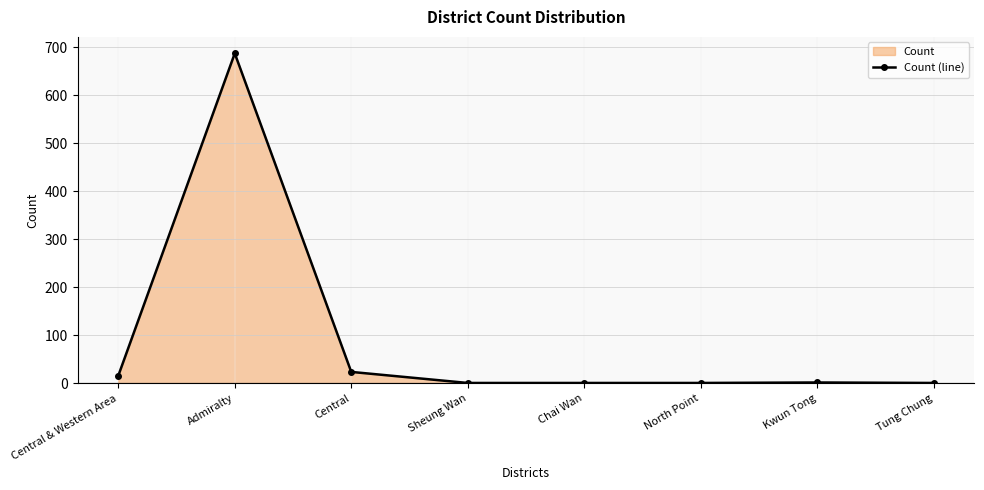

What is the sum of the values at Central and North Point?

25